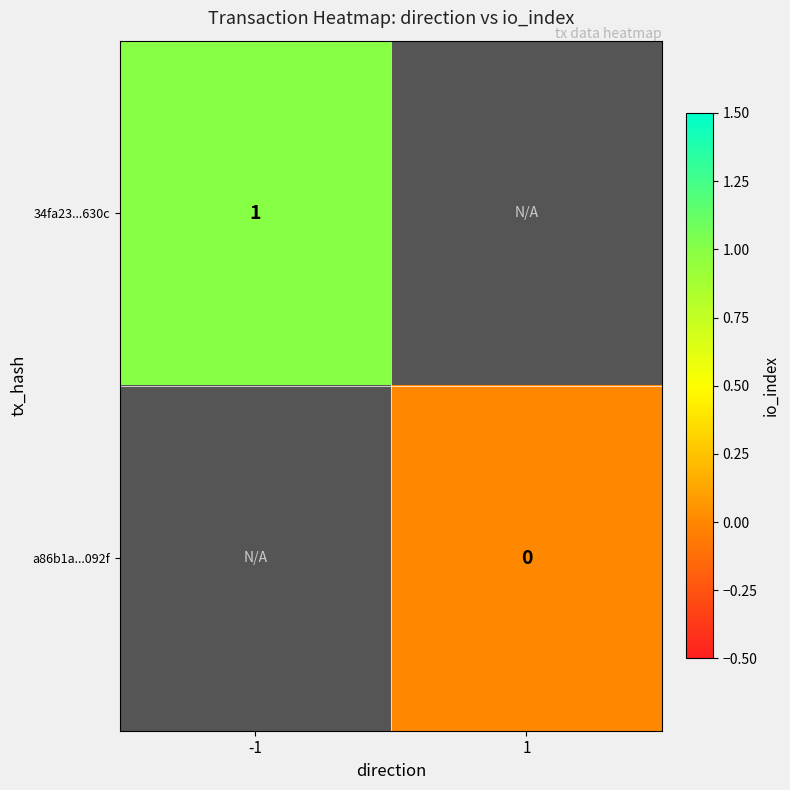

Between -1 and 1, which is larger?

1